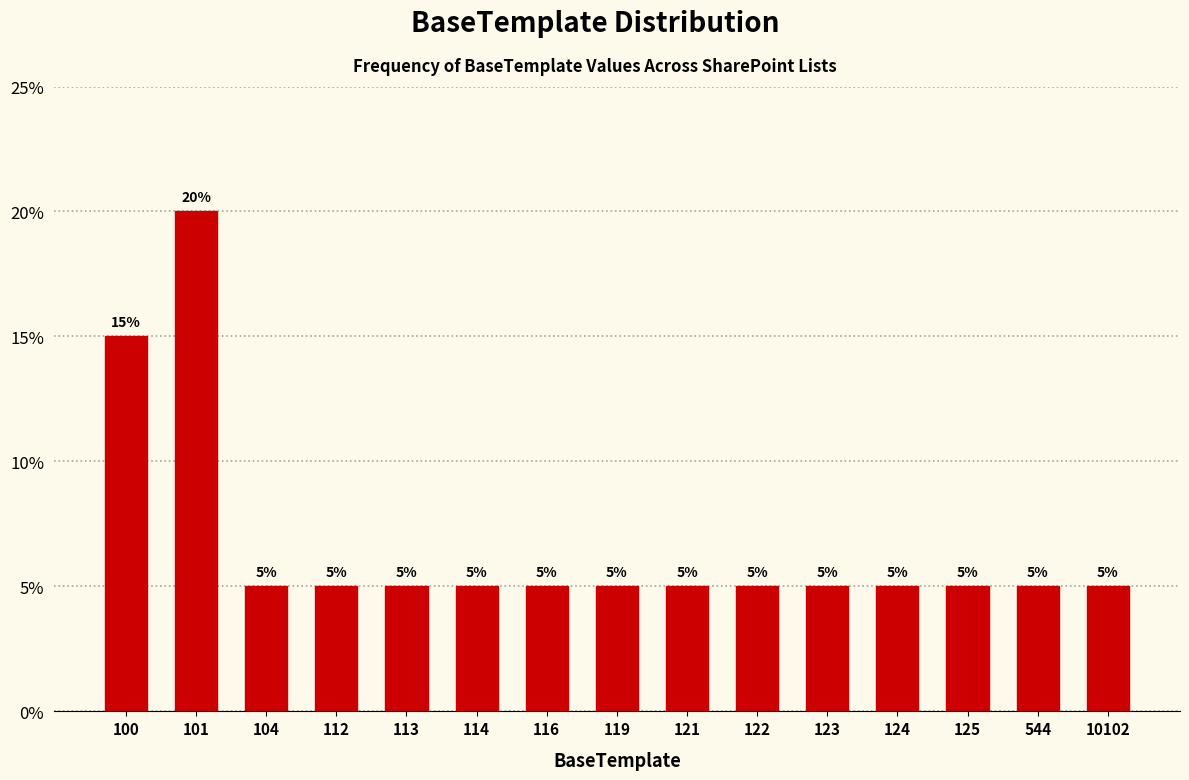

Reading left to right, list all the values displayed in this chart.

15	20	5	5	5	5	5	5	5	5	5	5	5	5	5